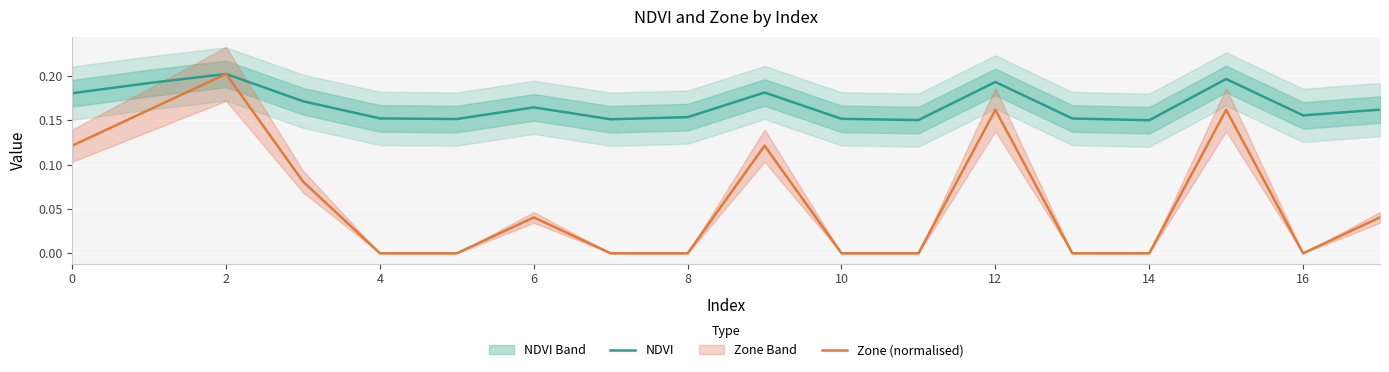

True or false: Zone (normalised) and NDVI cross at least once.

False